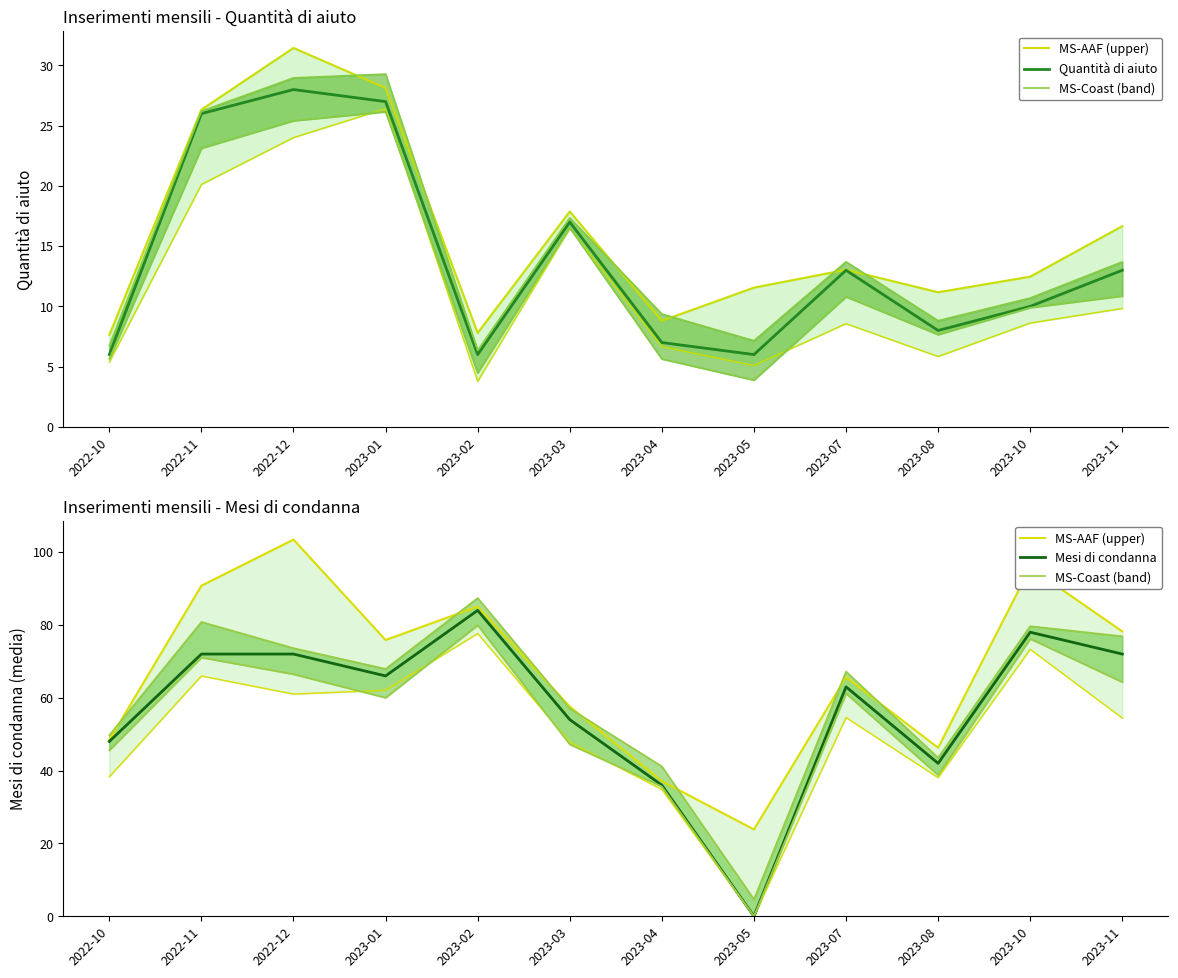

What value does the Mesi di condanna series have at 2022-10?

48